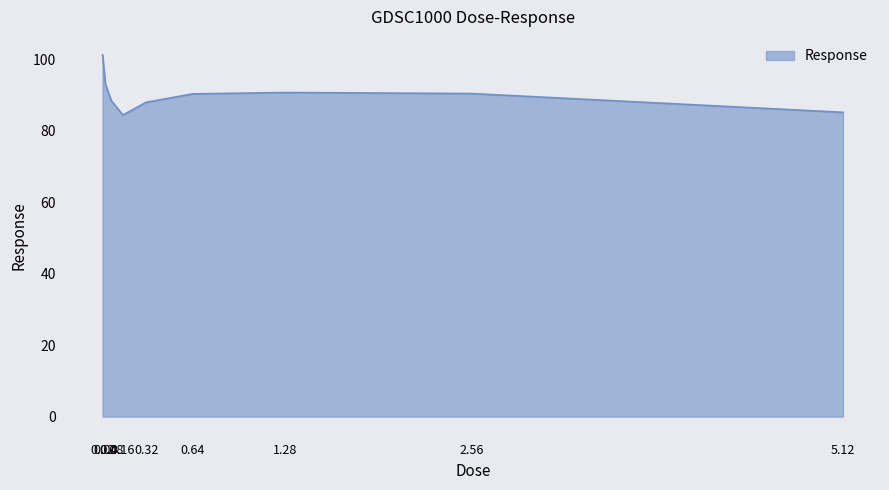

What is the maximum value shown in the chart?

101.3